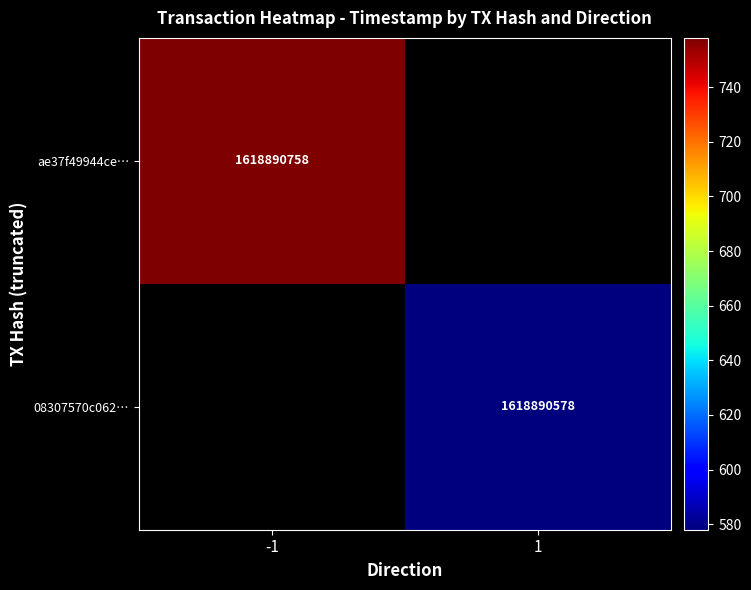

Which series has the widest spread of values?

ae37f49944cea7accb278ac1b50637b0909e81a